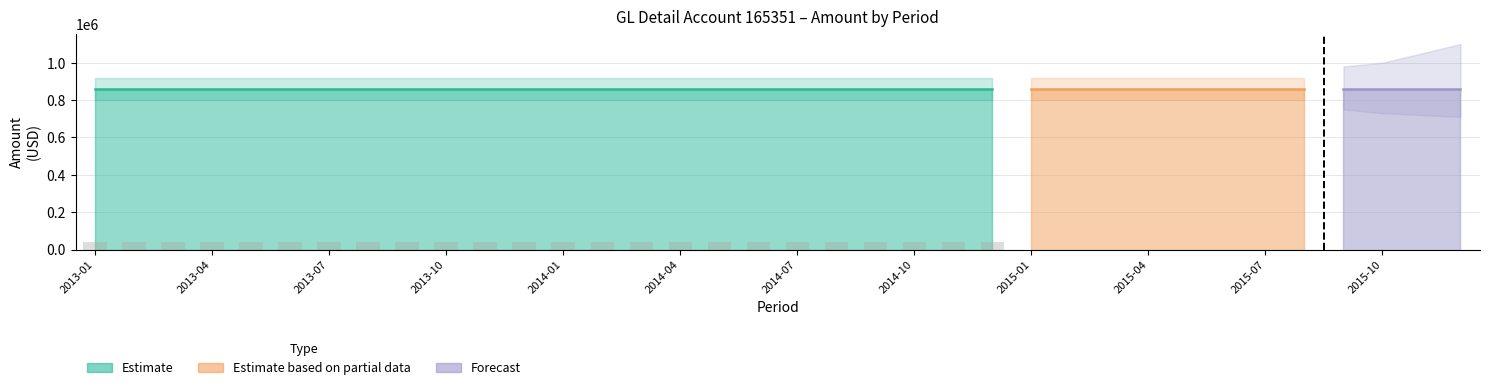

Are the bars horizontal?

No